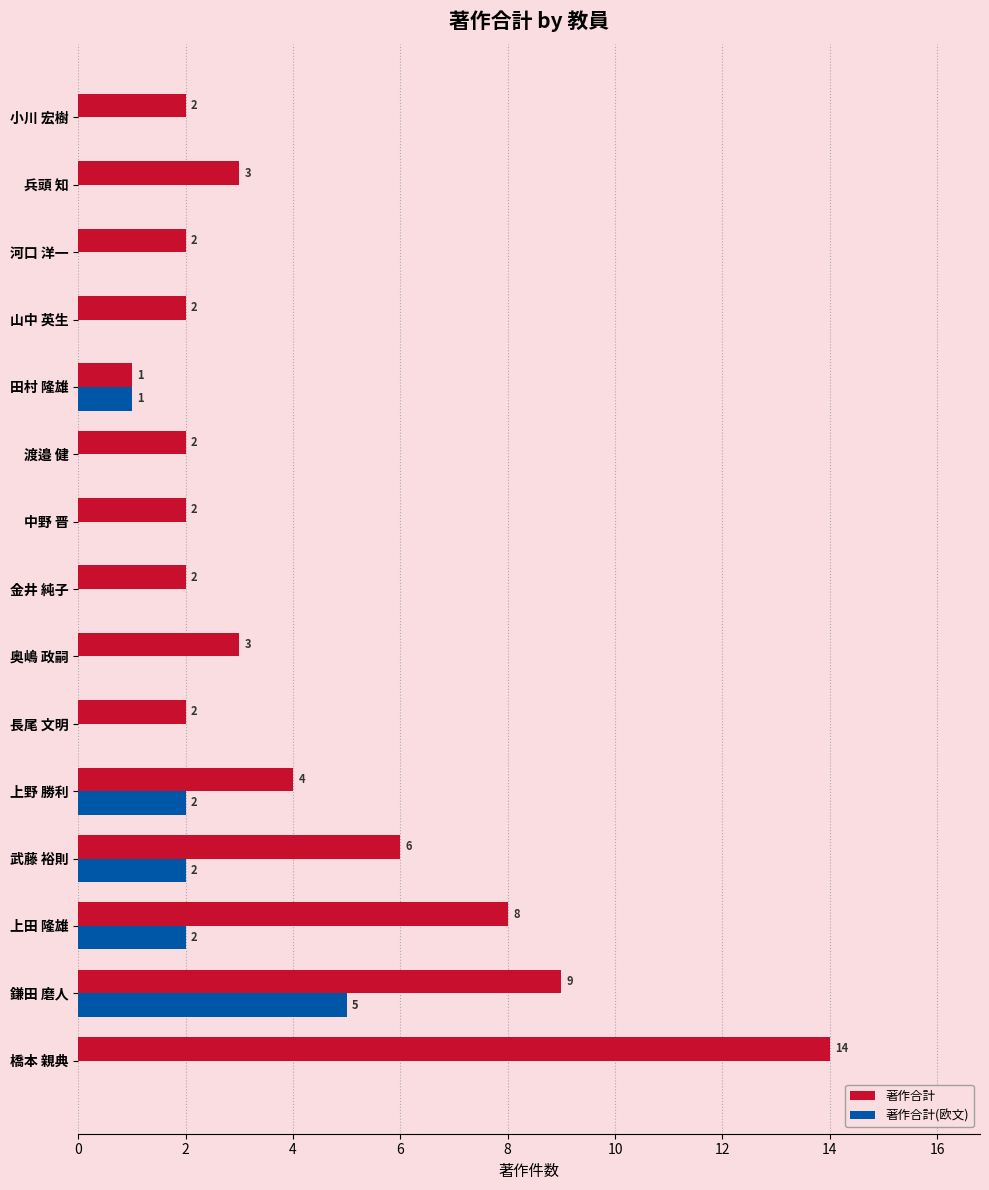

Which series has the largest total across all categories?

著作合計